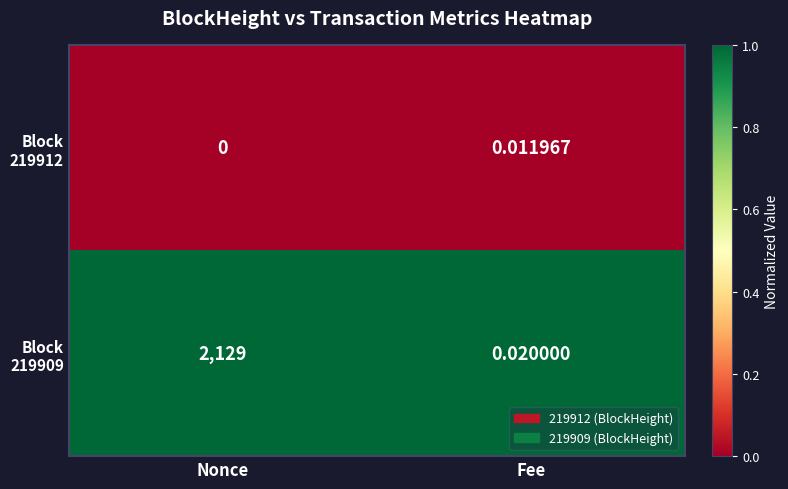

Count the number of categories in the chart.

2